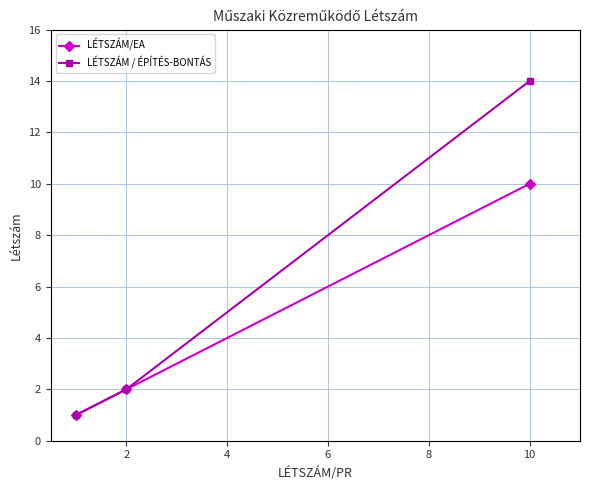

What is the maximum value shown in the chart?

14